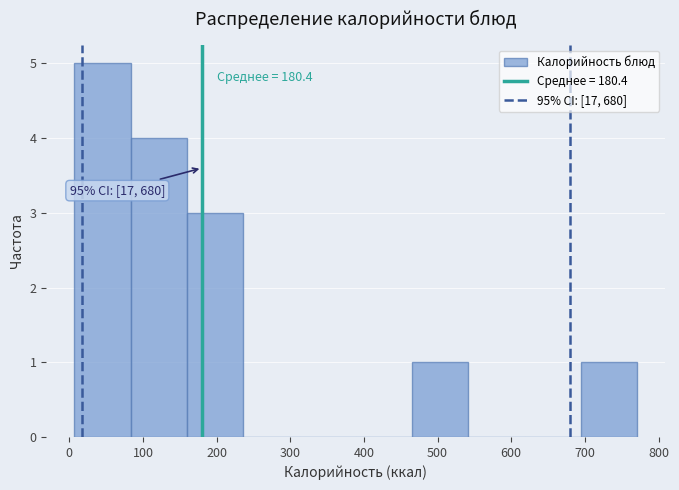

Over which range of the x-axis is the bar tallest?

10 to 80